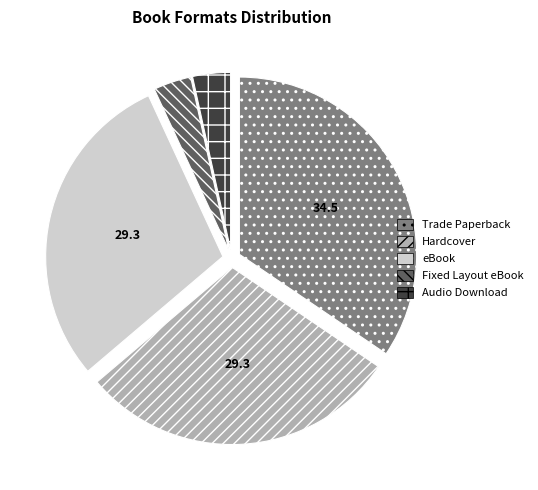

Combined, do Fixed Layout eBook and eBook account for over 50%?

No